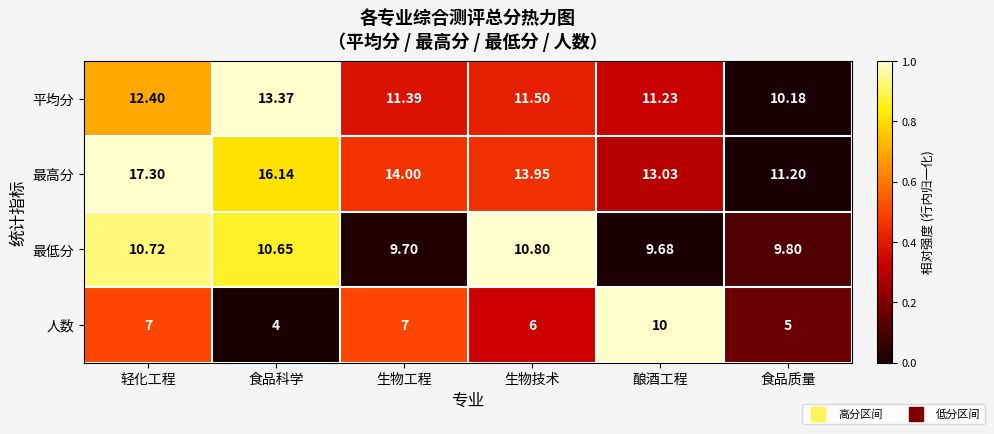

Rank the series by their maximum value, from lowest to highest.

人数, 最低分, 平均分, 最高分